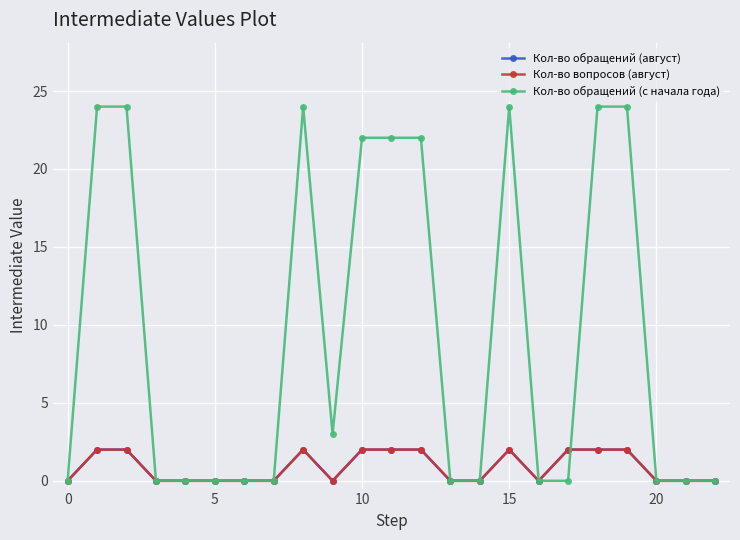

What is the label of the 6th point from the left?

5